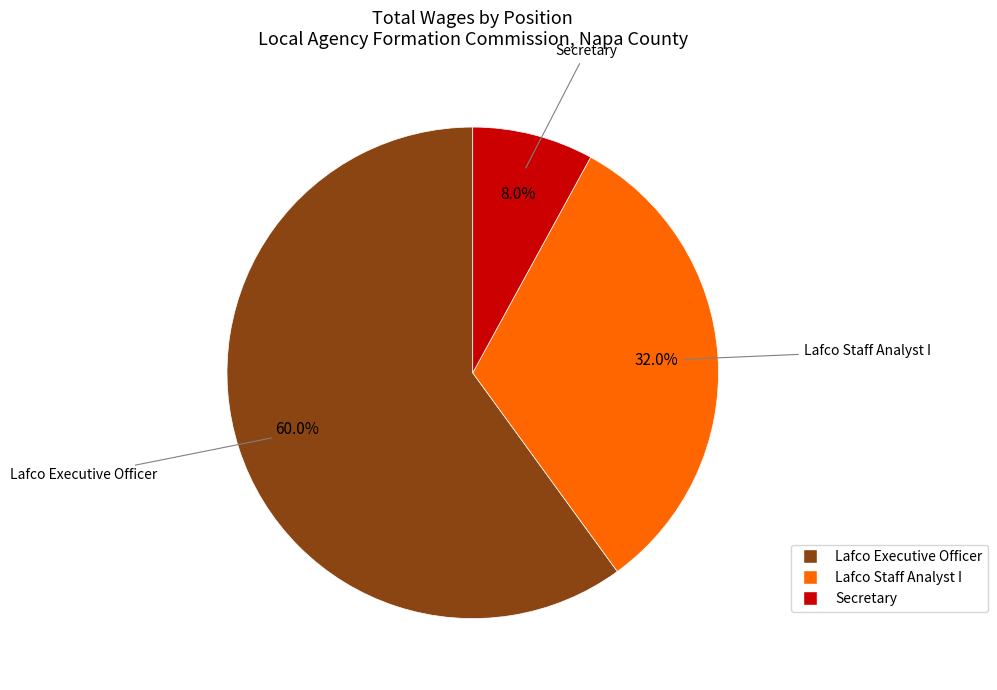

Rank the categories by value from lowest to highest.

Secretary, Lafco Staff Analyst I, Lafco Executive Officer